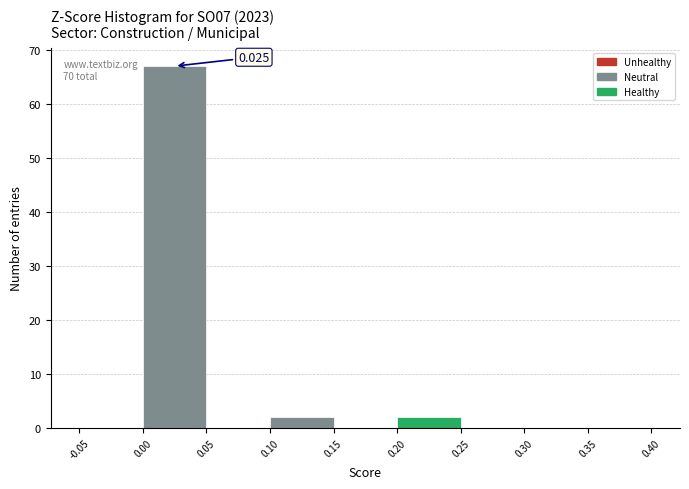

Over which range of the x-axis is the bar tallest?

0.00 to 0.05